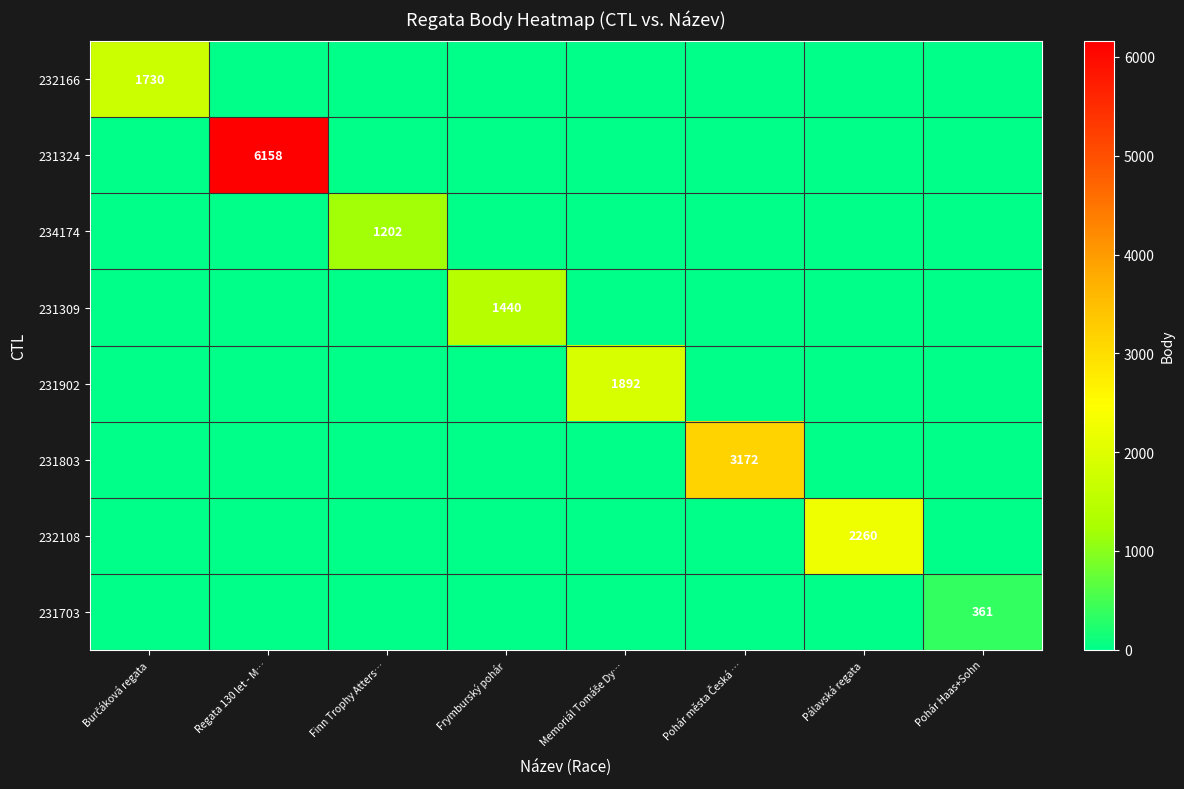

The 232108 series shows 0 at Burčáková regata. True or false?

True